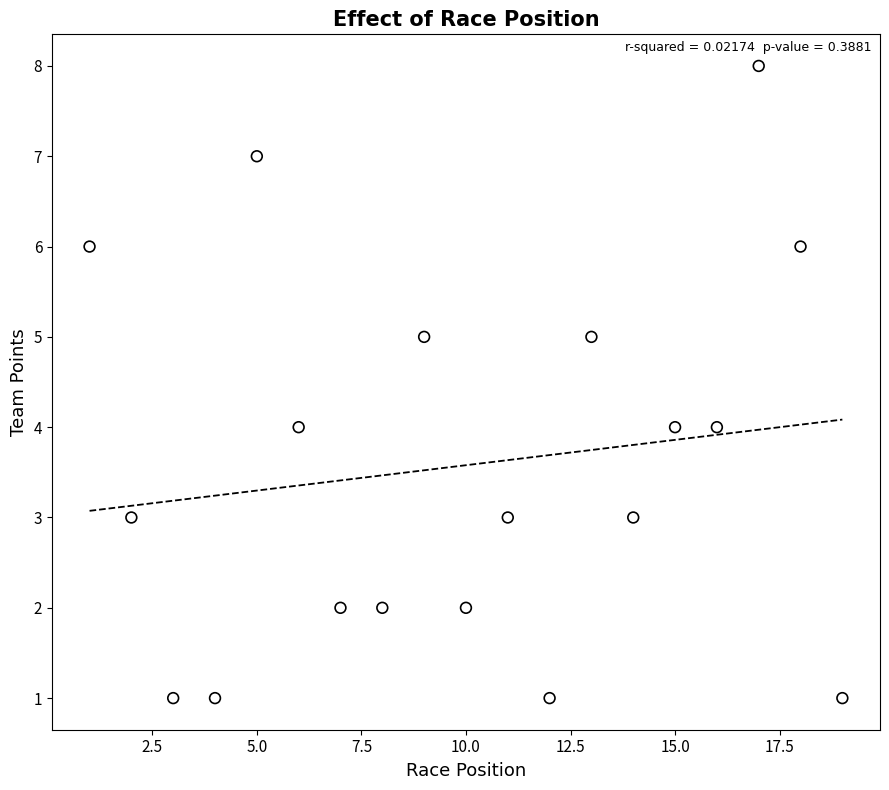

What is the range of X values (max minus min)?

18